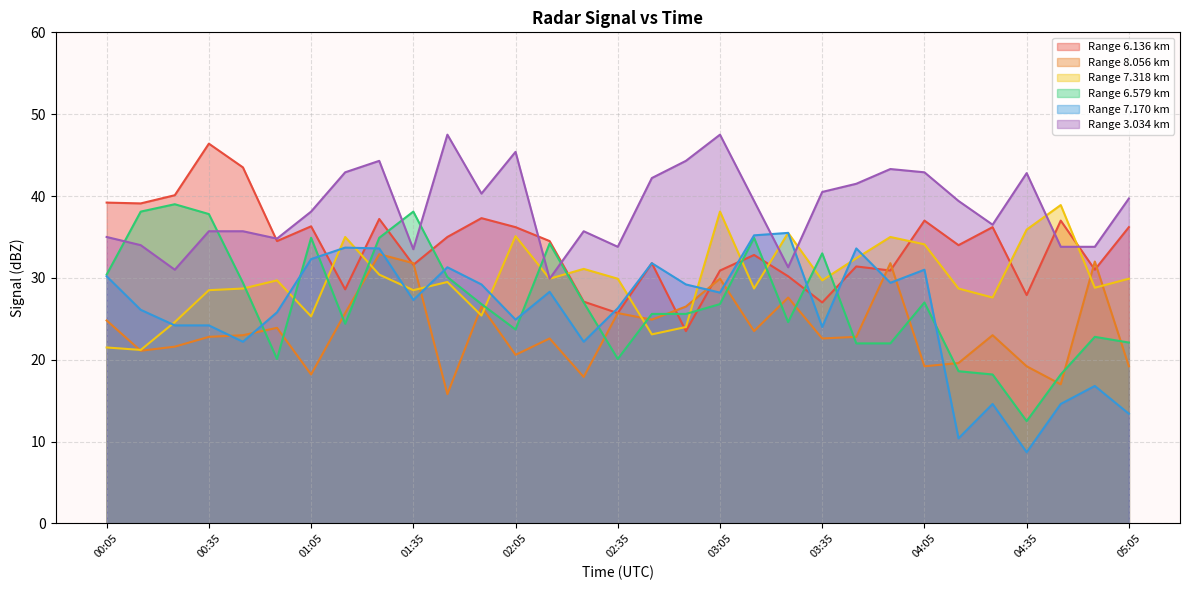

Which series has the widest spread of values?

7.170